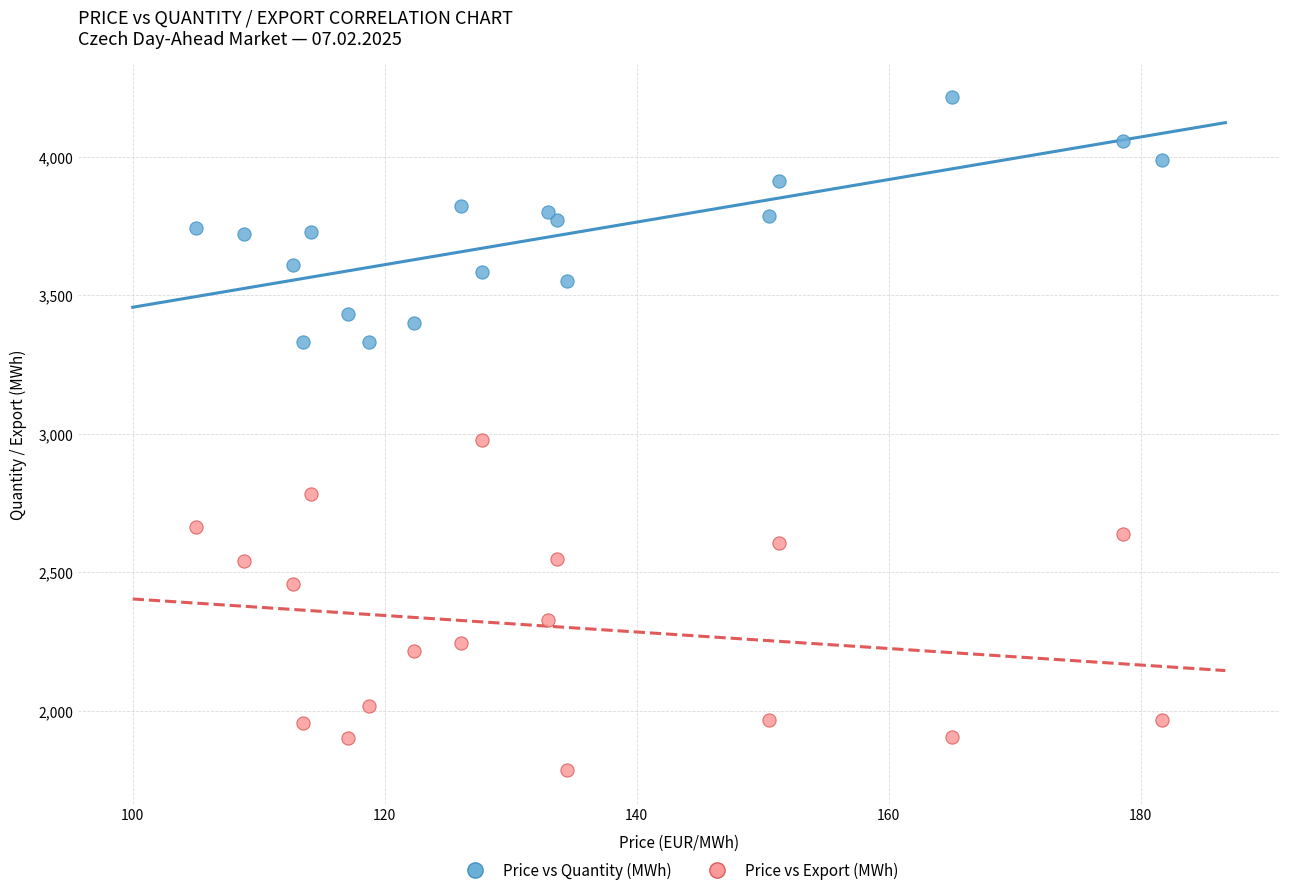

Which series reaches the maximum Y coordinate?

Price vs Quantity (MWh)